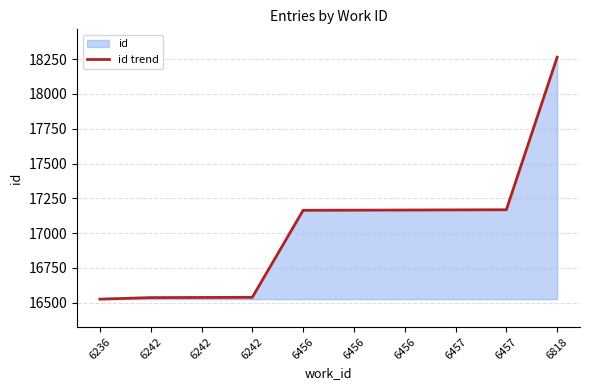

Which category has the highest value across all series?

6818